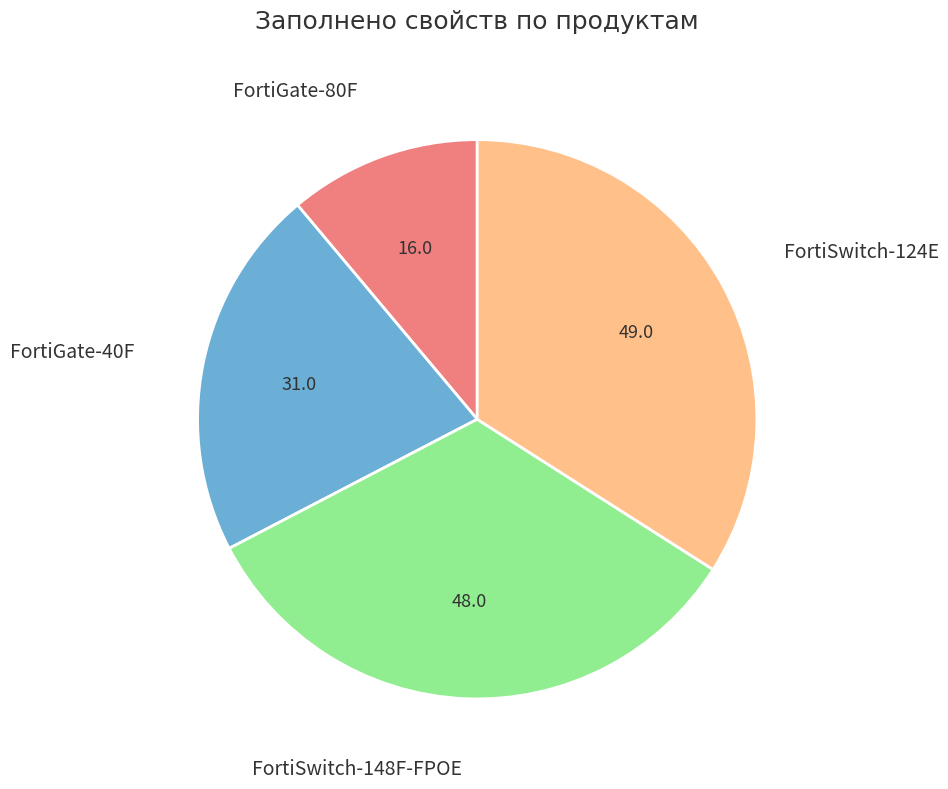

Approximately how many times larger is the value at FortiGate-80F compared to FortiSwitch-124E?

0.3